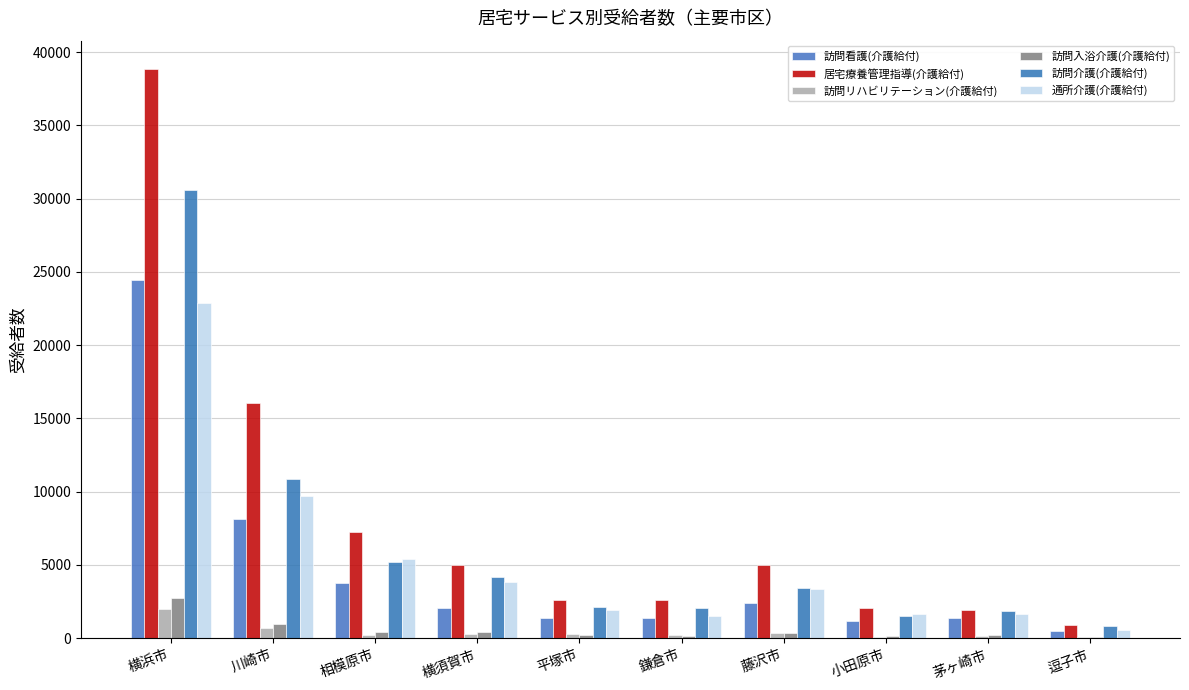

Count the number of data series in this chart.

6